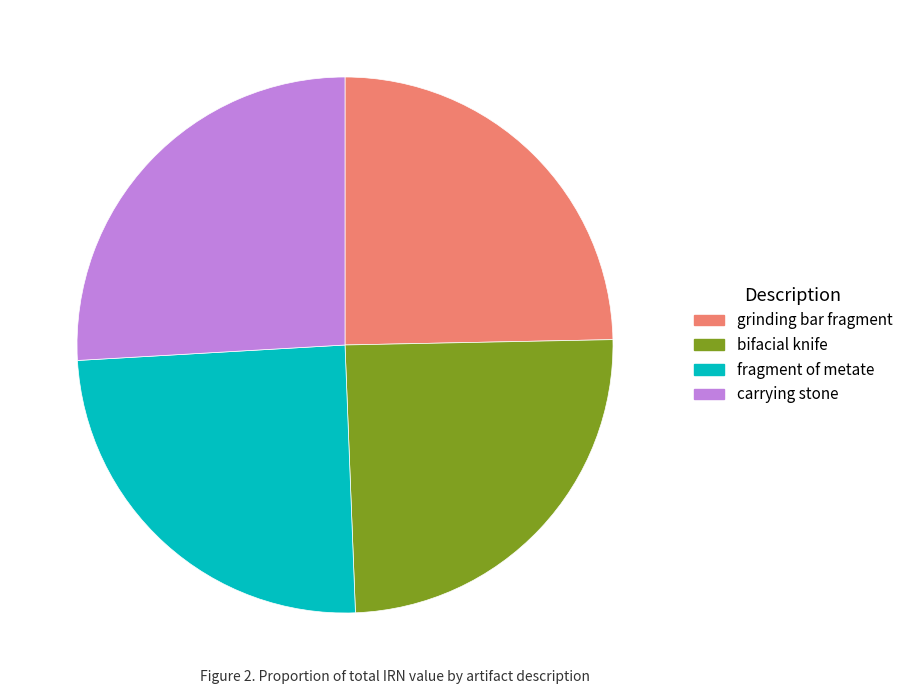

What is the ratio of the value at fragment of metate to the value at bifacial knife?

1.0